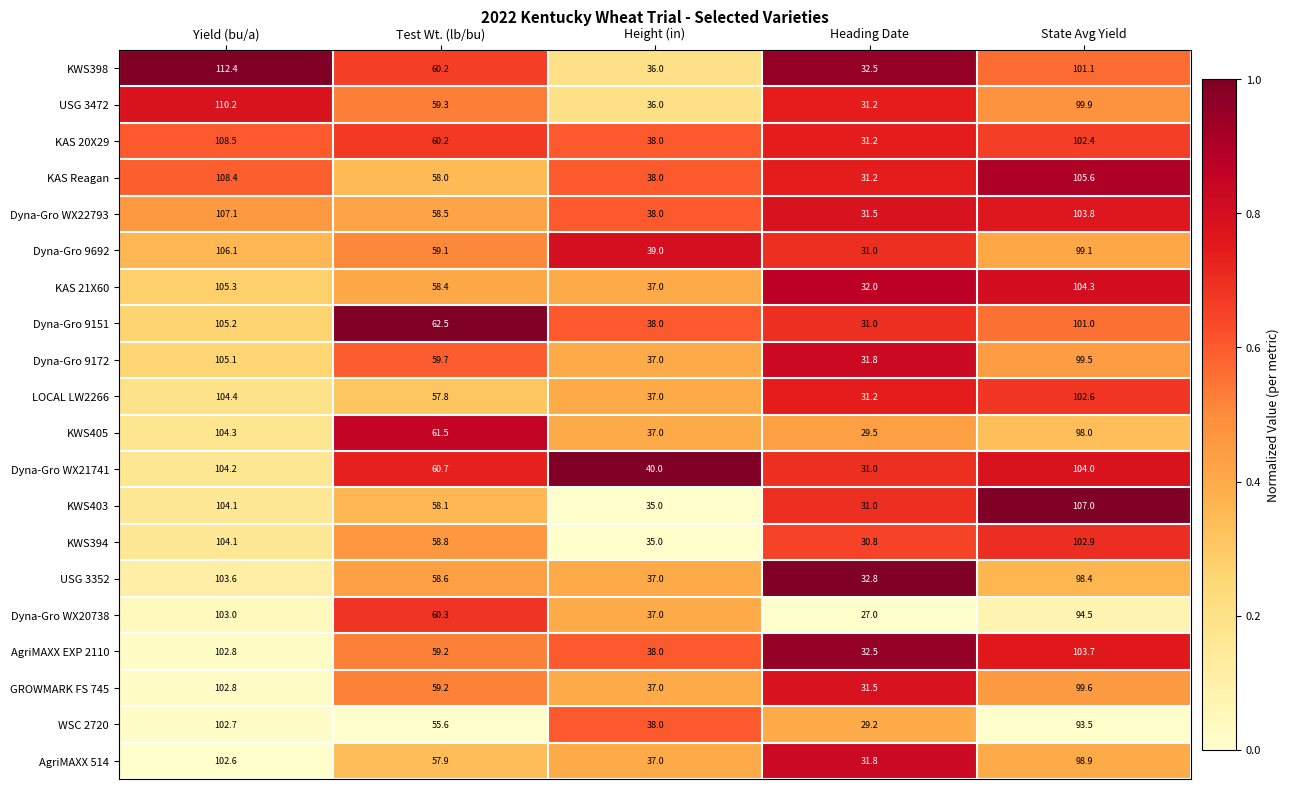

Rank the series by their maximum value, from highest to lowest.

KWS398, USG 3472, KAS 20X29, KAS Reagan, Dyna-Gro WX22793, KWS403, Dyna-Gro 9692, KAS 21X60, Dyna-Gro 9151, Dyna-Gro 9172, LOCAL LW2266, KWS405, Dyna-Gro WX21741, KWS394, AgriMAXX EXP 2110, USG 3352, Dyna-Gro WX20738, GROWMARK FS 745, WSC 2720, AgriMAXX 514